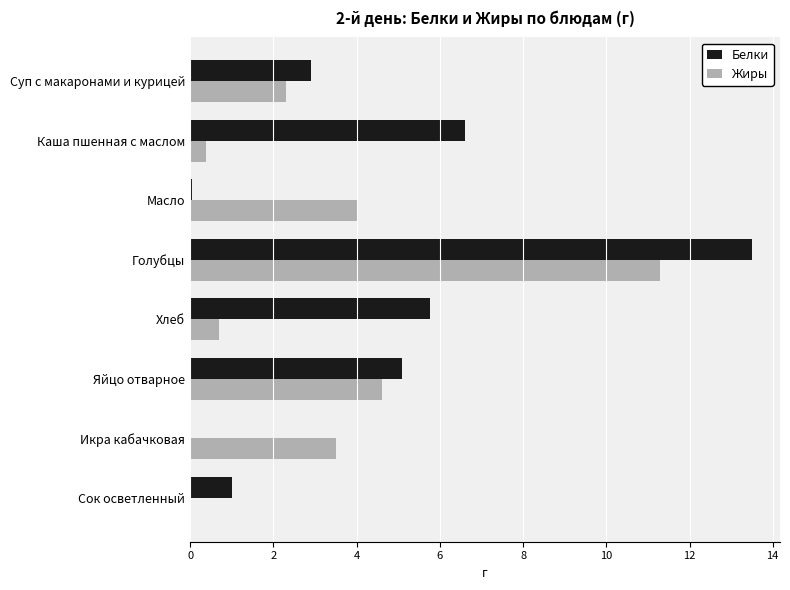

The Белки series shows 2.3 at Яйцо отварное. True or false?

False